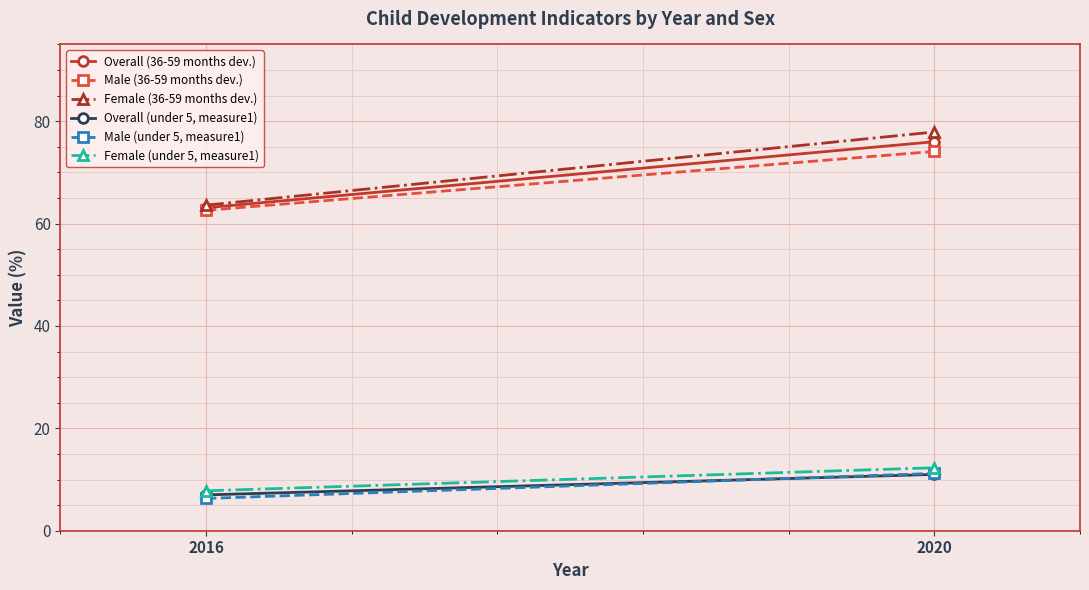

What is the average value of the Overall (36-59 months dev.) series?

69.5